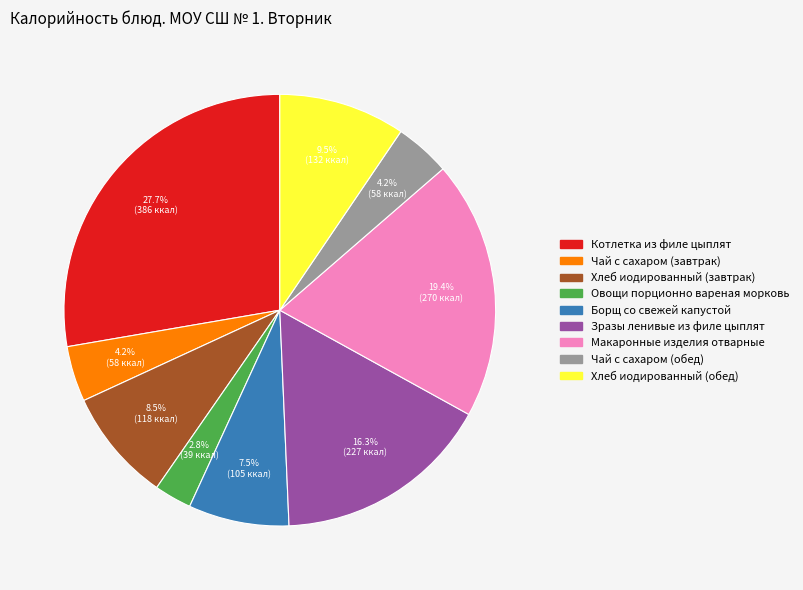

To the nearest percent, what percentage of the pie is Овощи порционно вареная морковь?

3%